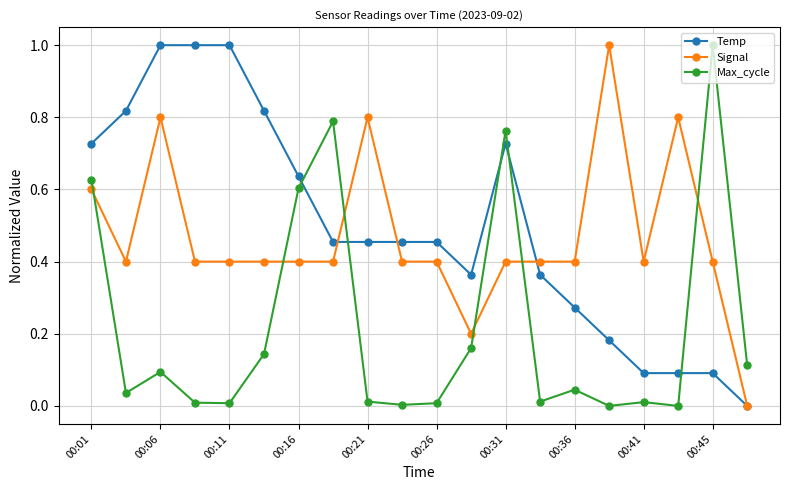

True or false: Signal has more than 1 interior local peaks.

True